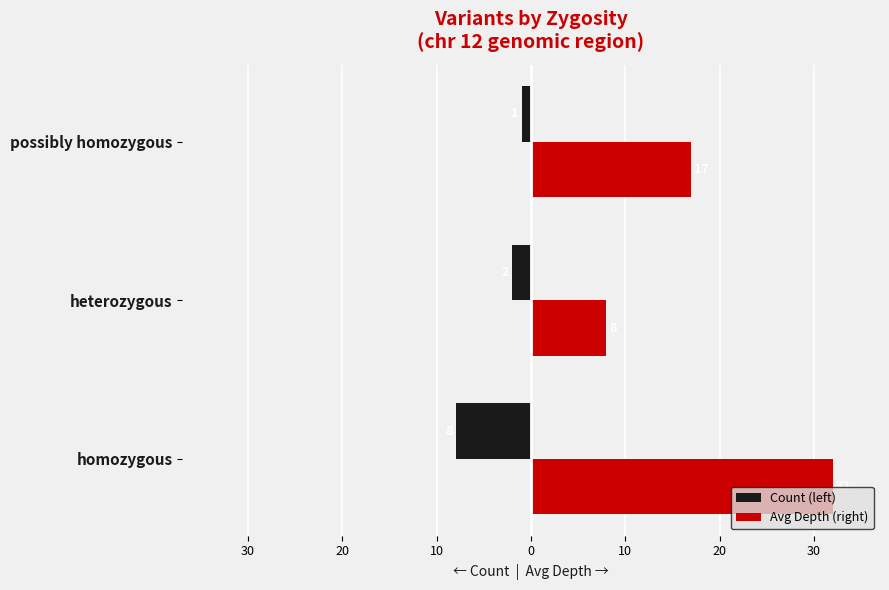

What is the value of the Avg Depth (right) bar at the 3rd from the left?

17